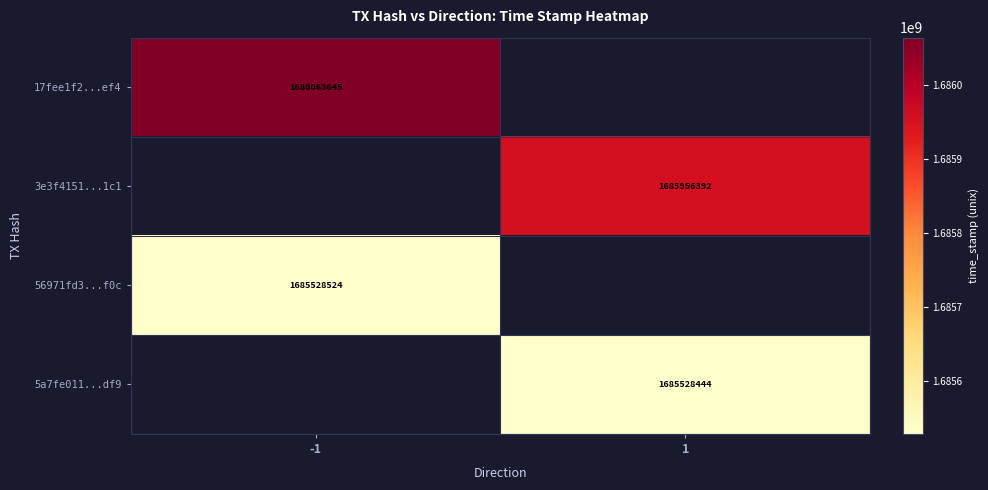

The value of 5a7fe011...df9 at 1 is 2493444102. True or false?

False